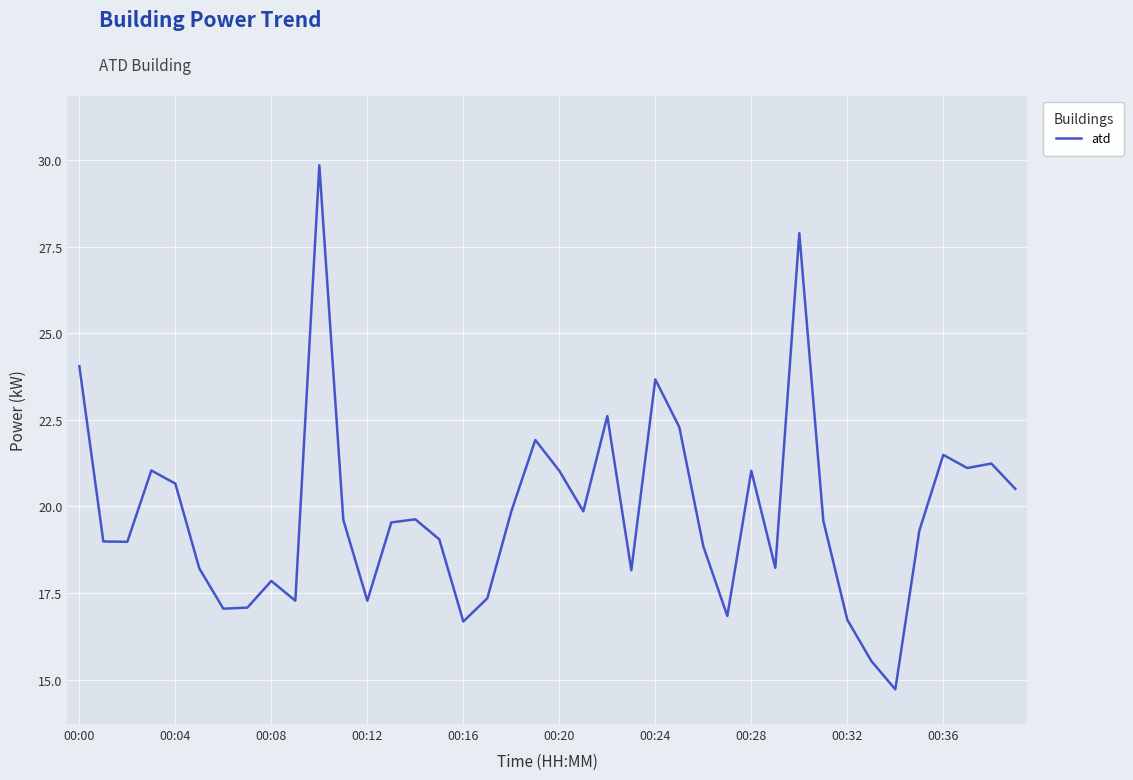

What is the smallest value displayed?

14.7